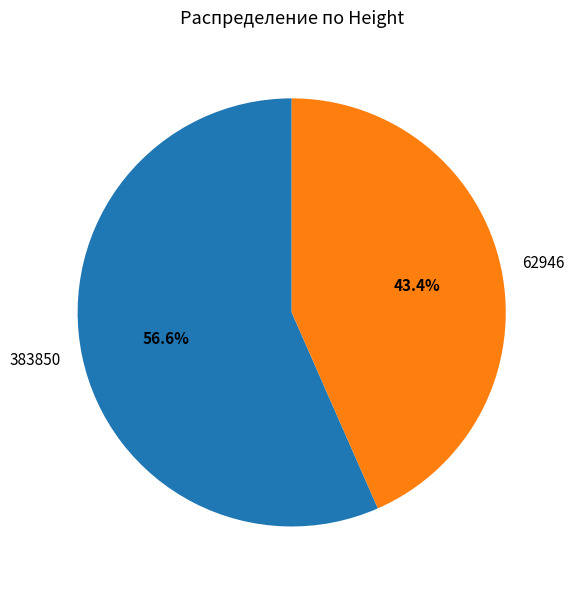

To the nearest percent, what portion does 383850 represent?

57%